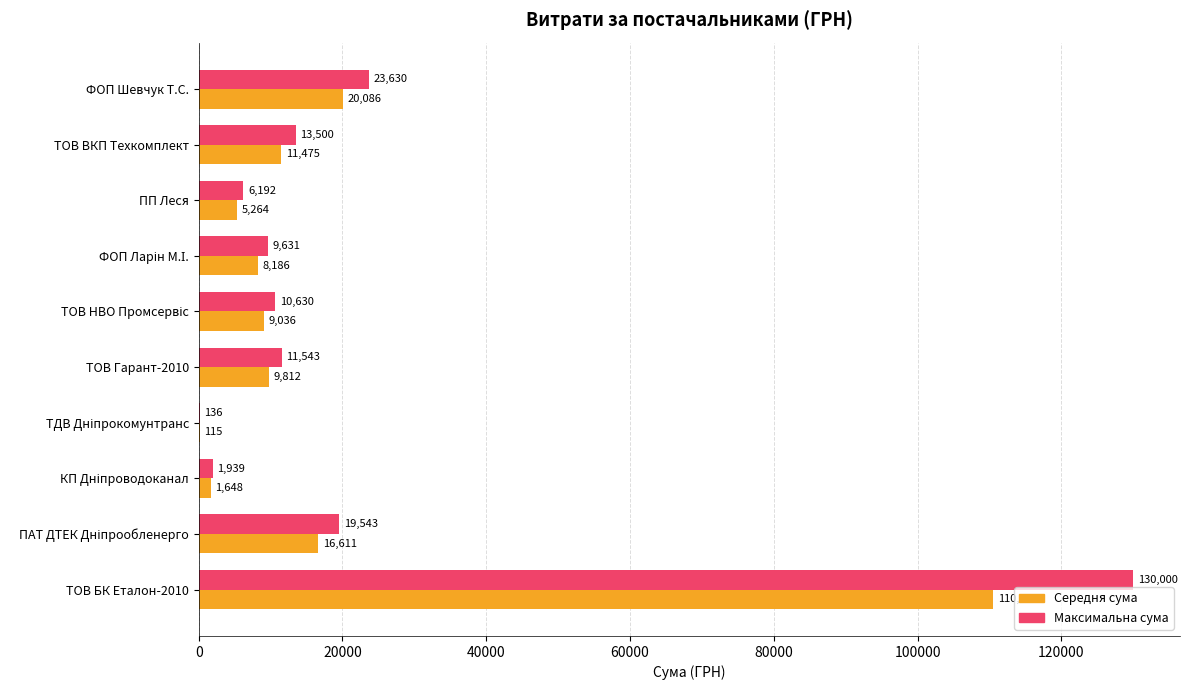

At which category is the sum across all series the highest?

ТОВ БК Еталон-2010